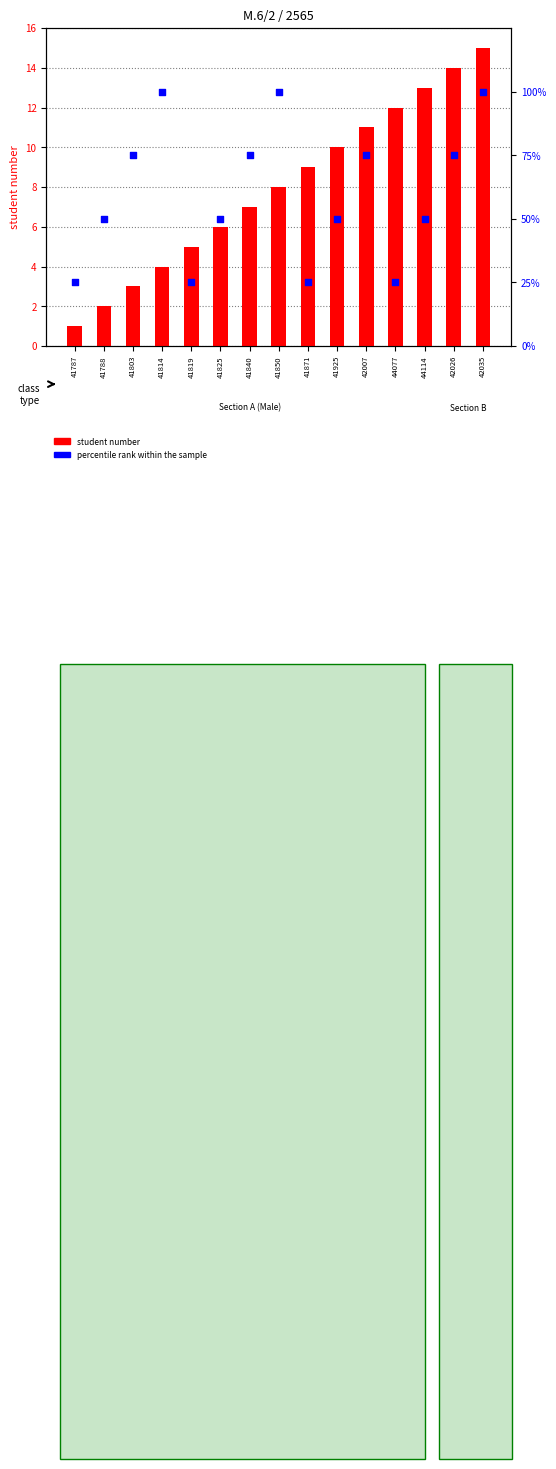

Which series contains the highest Y value?

percentile rank